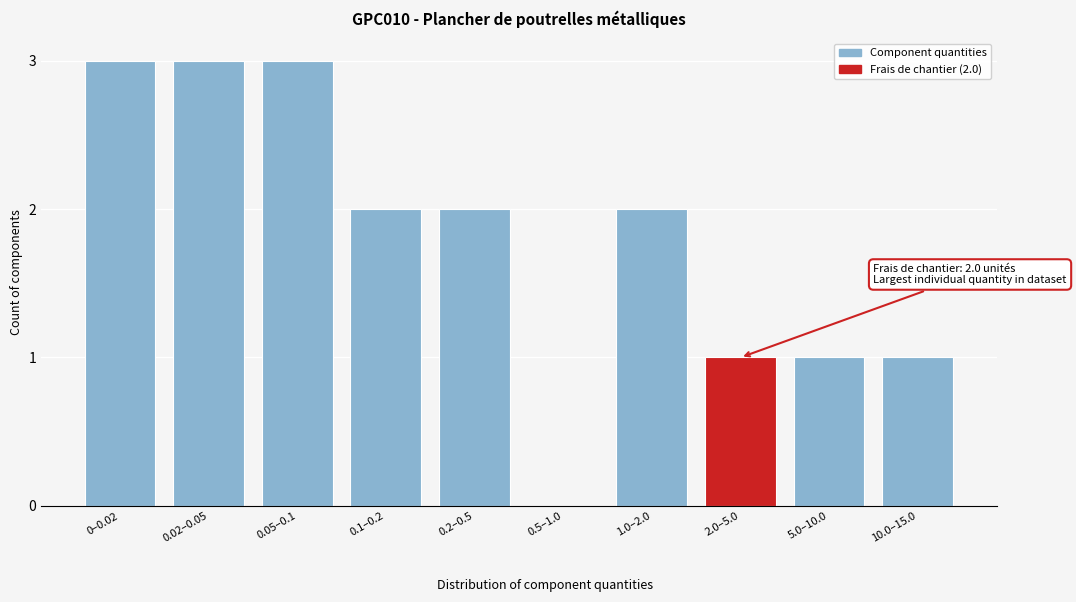

Reading left to right, what are all the values shown in this chart?

0–0.02=3	0.02–0.05=3	0.05–0.1=3	0.1–0.2=2	0.2–0.5=2	0.5–1.0=0	1.0–2.0=2	2.0–5.0=1	5.0–10.0=1	10.0–15.0=1